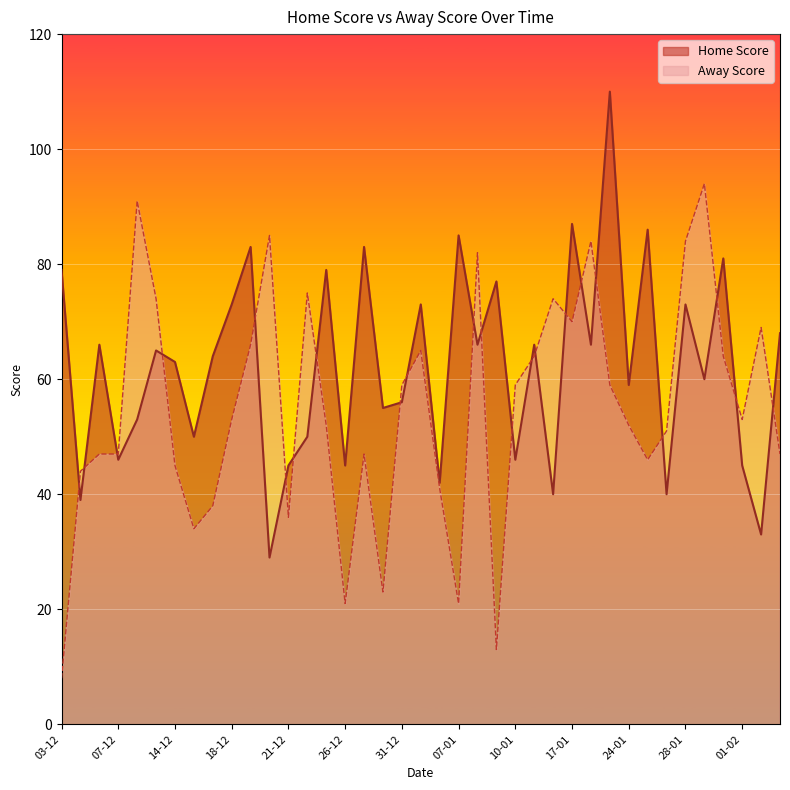

What are all the series names shown in the legend?

Home Score, Away Score